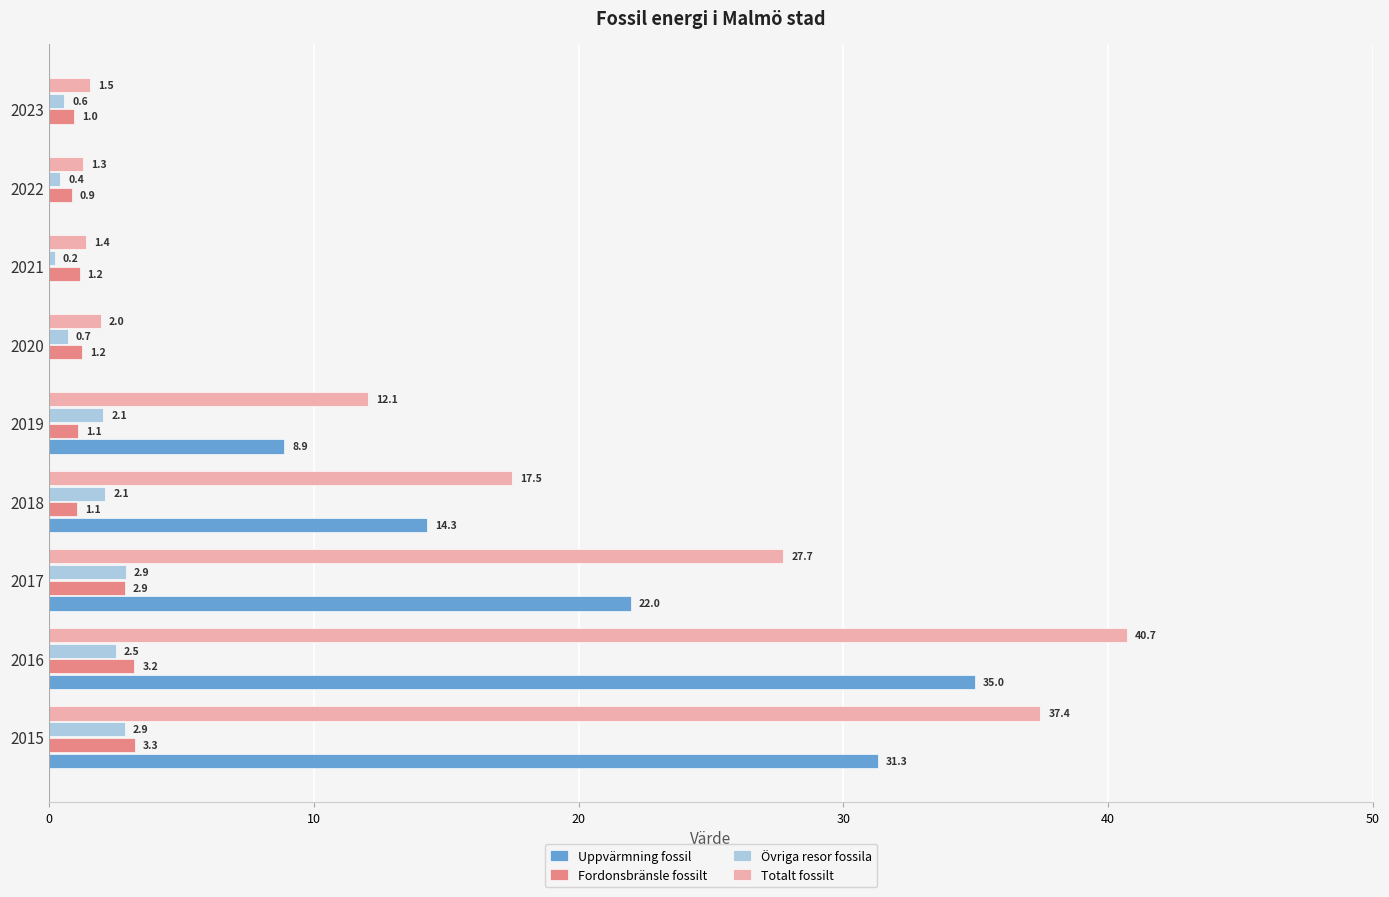

The value of Uppvärmning fossil at 2019 is 8.9. True or false?

True